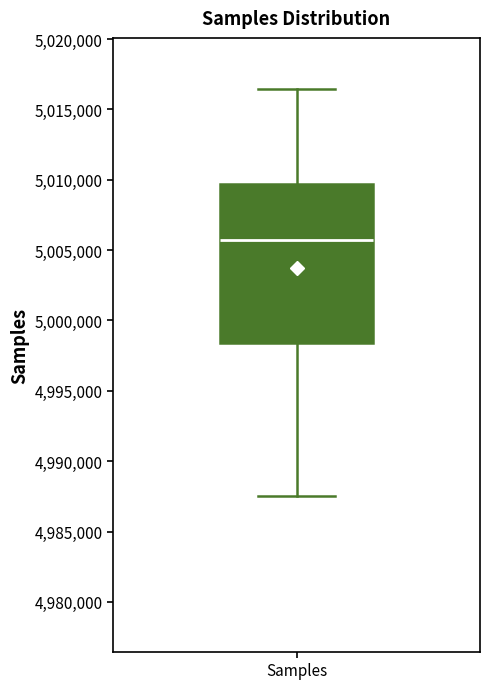

Transcribe this box plot: give where the median line is, the range the box spans, and where the two whiskers end, as read against the y-axis. The values are not printed on the chart, so give them approximately, as read against the axis.

median 5005500, box 4998500 to 5009500, whiskers 4987500 to 5016500